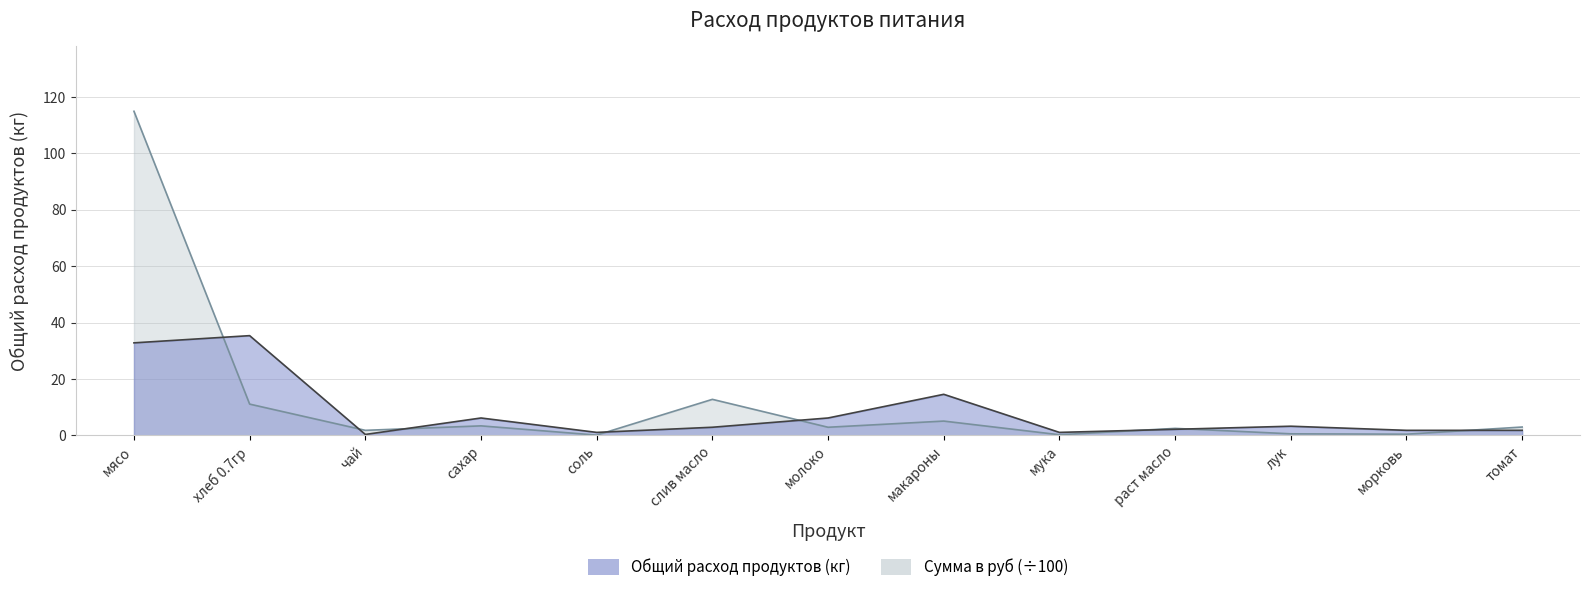

Reading right to left, list all the values displayed in this chart.

Общий расход продуктов: 1.8	1.8	3.3	2.2	1.1	14.6	6.2	2.9	1.1	6.2	0.4	35.4	32.9
Сумма в руб: 3.0	0.5	0.6	2.5	0.3	5.1	2.9	12.8	0.1	3.4	1.8	11.1	115.0